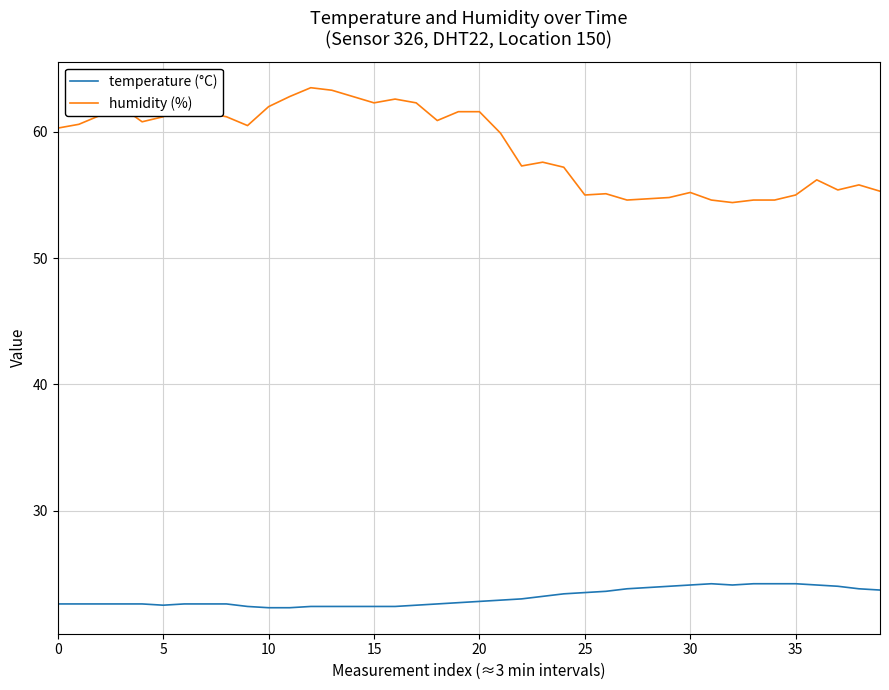

Which series has the largest total across all categories?

humidity (%)